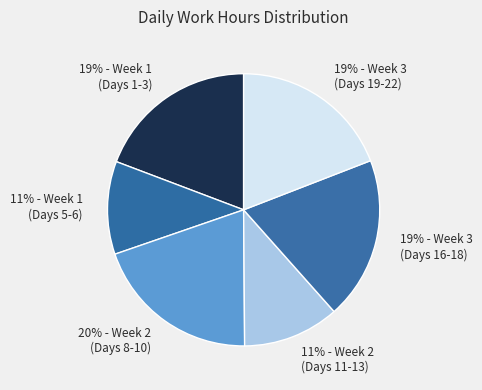

Which category has the biggest portion of the pie?

20% - Week 2 (Days 8-10)